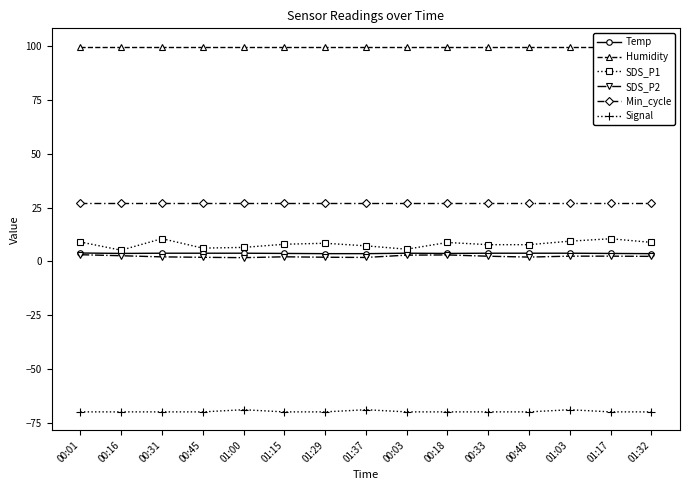

What is the value of the Signal point at the 4th from the left?

-70.0